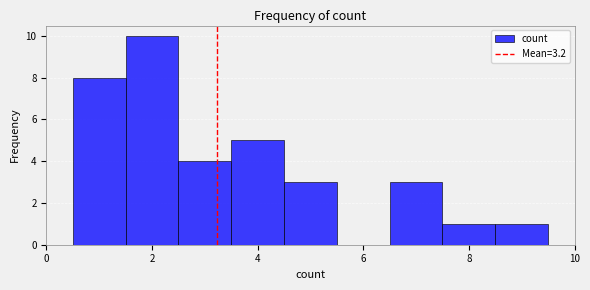

Reading left to right, list every bar in this chart as the range it spans on the x-axis followed by its height. Neither the bar edges nor the heights are printed on the chart, so give them approximately, as read against the axes.

0.5 to 1.5: 8
1.5 to 2.5: 10
2.5 to 3.5: 4
3.5 to 4.5: 5
4.5 to 5.5: 3
5.5 to 6.5: 0
6.5 to 7.5: 3
7.5 to 8.5: 1
8.5 to 9.5: 1